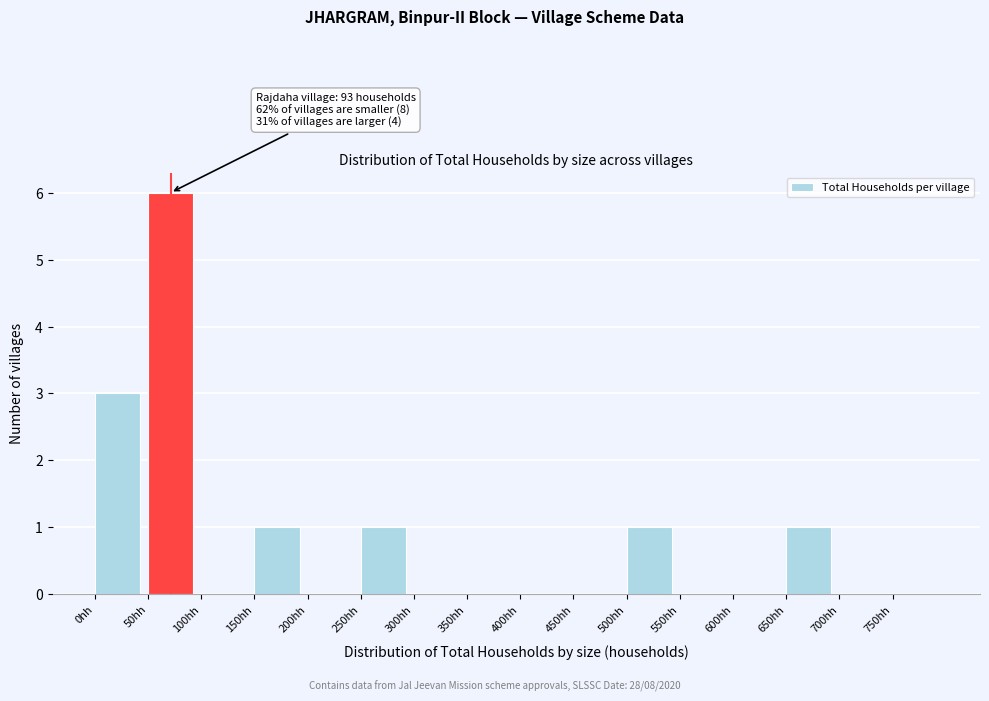

Over which range of the x-axis is the bar tallest?

50 to 100